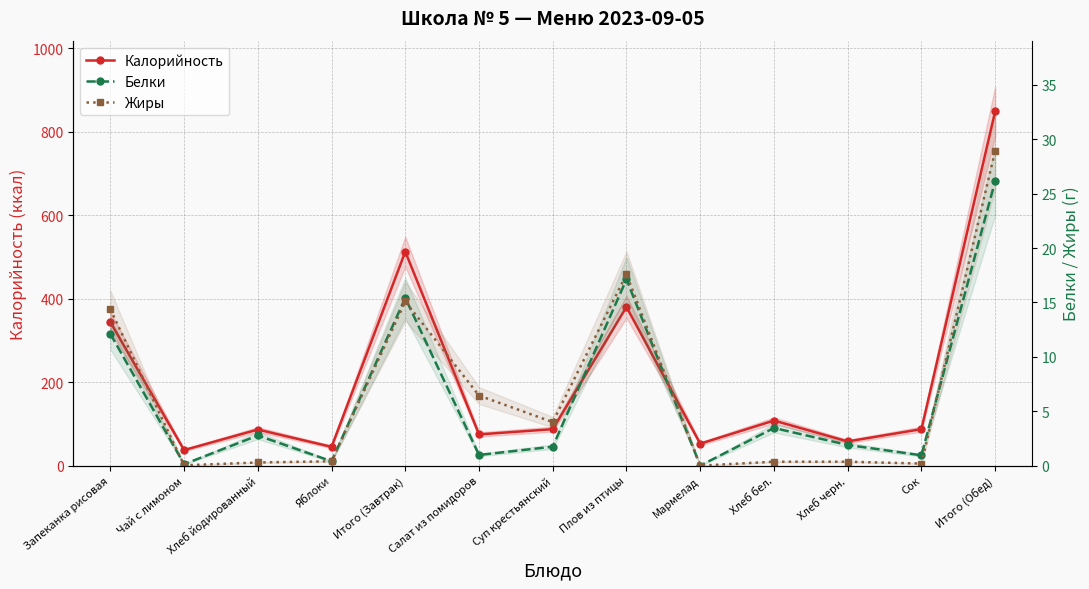

True or false: Жиры has more than 2 points higher than both neighbors.

False